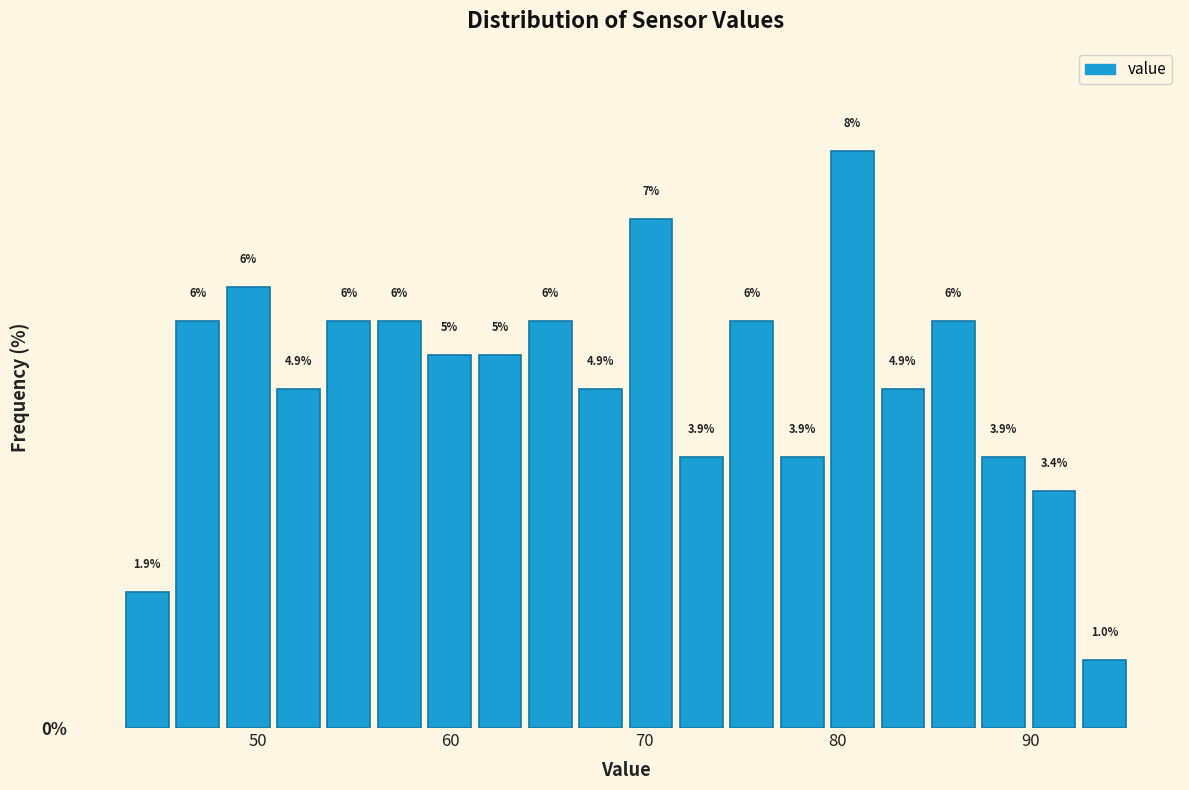

Read against the x-axis, roughly where is the centre of the tallest bar?

81